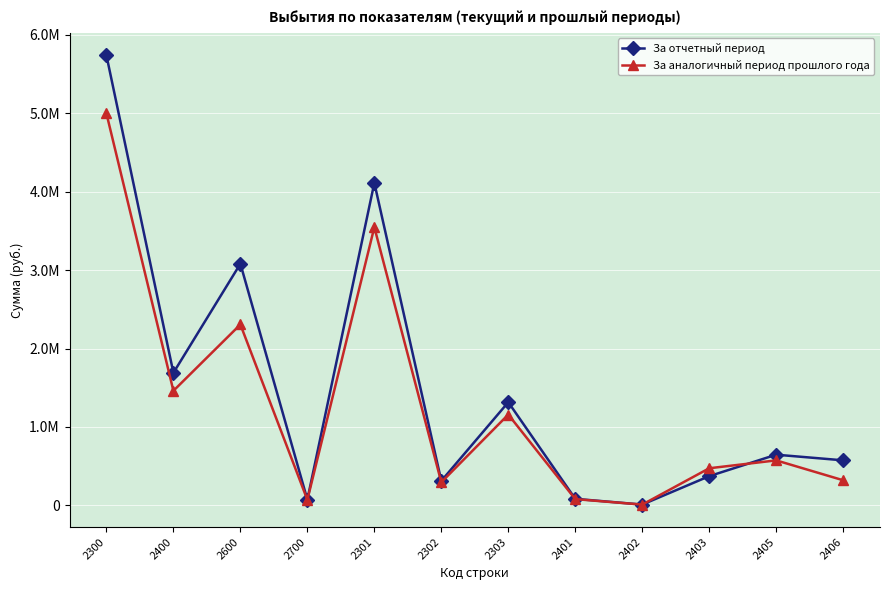

Where is the first local minimum for За отчетный период?

2400